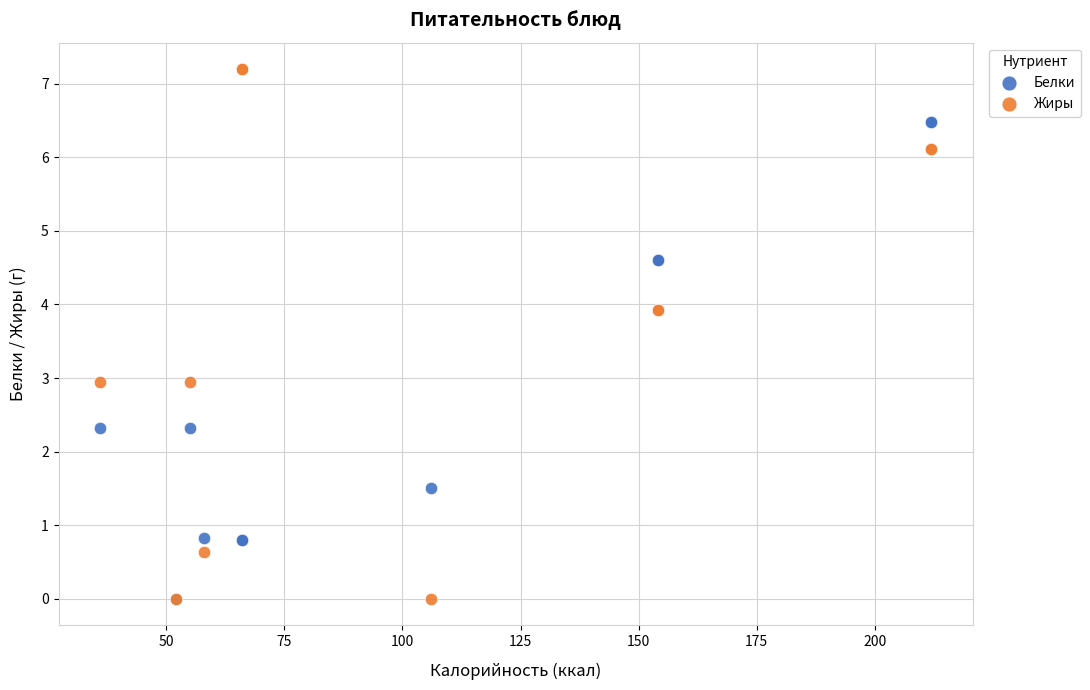

What are all the series names shown in the legend?

Белки, Жиры